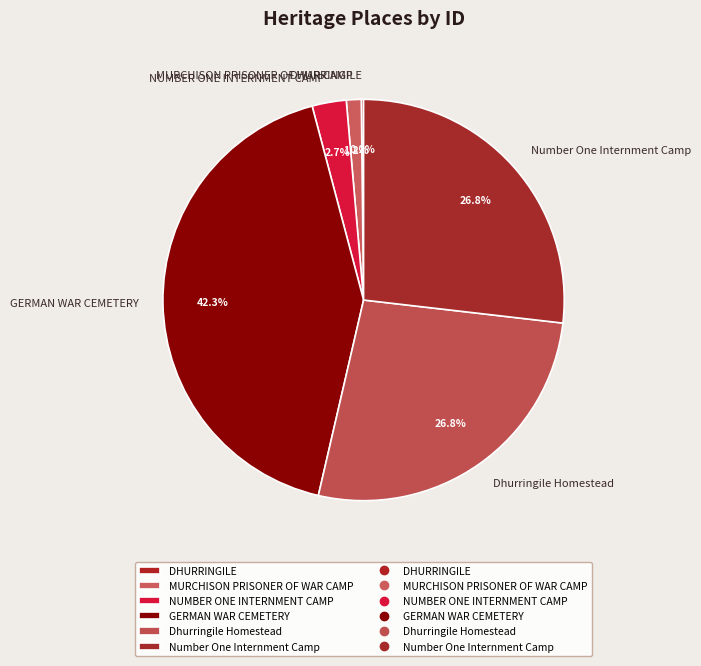

Combined, what portion of the pie is Dhurringile Homestead and MURCHISON PRISONER OF WAR CAMP?

28.0%